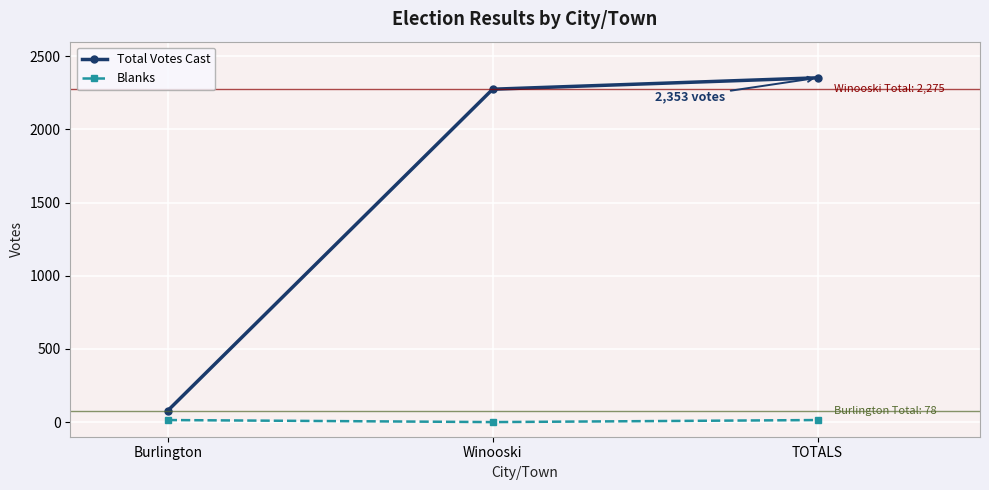

Reading left to right, what are all the values shown in this chart?

Total Votes Cast: Burlington=78	Winooski=2275	TOTALS=2353
Blanks: Burlington=14	Winooski=0	TOTALS=14